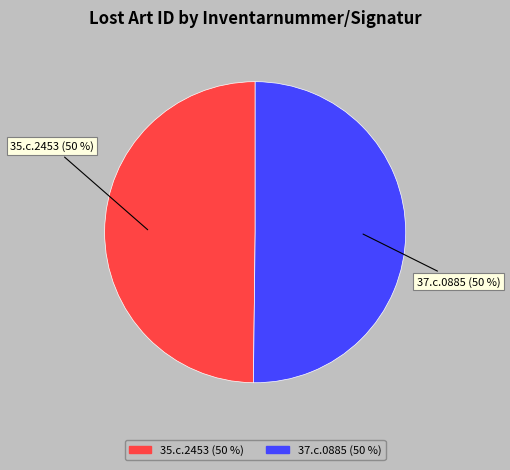

How many slices are in this pie chart?

2